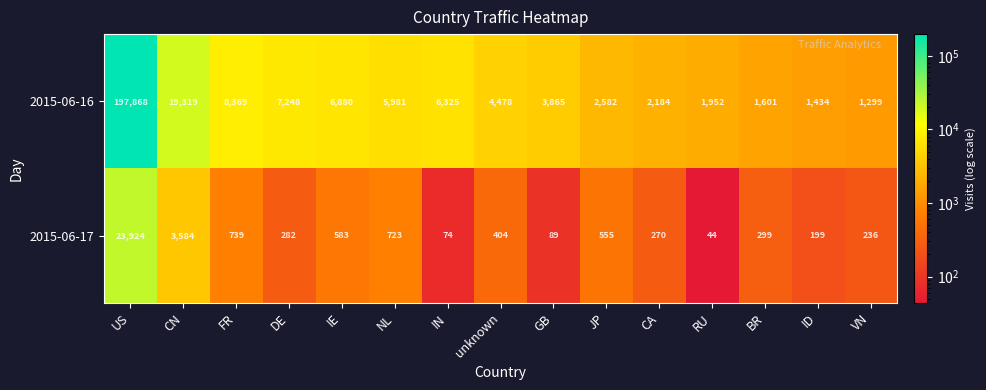

How many distinct data groups are displayed?

2